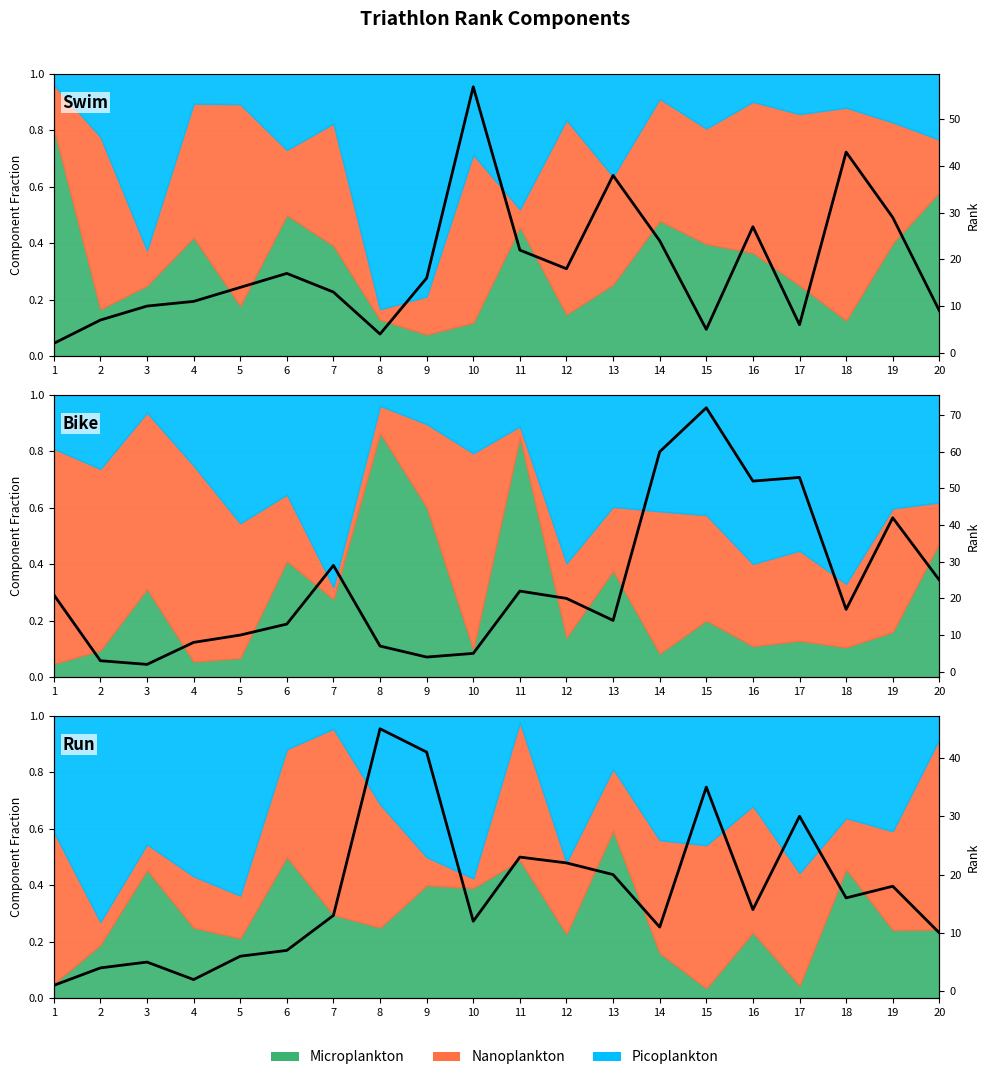

The chart shows a value of 14 at 16. True or false?

True